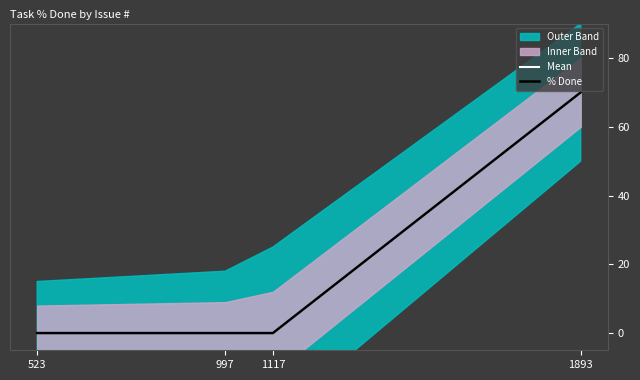

How many values in % Done are above zero?

1